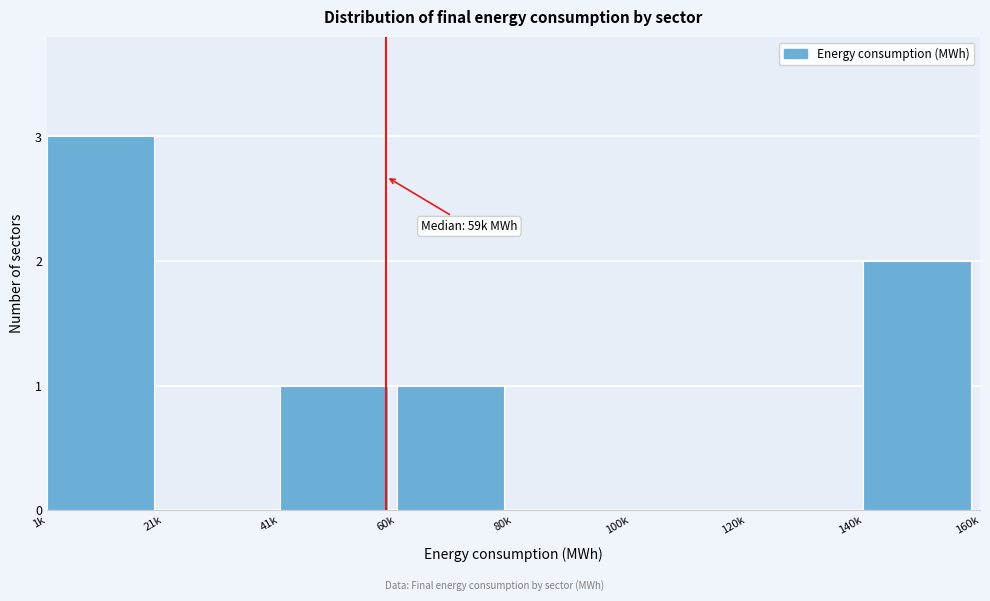

Reading left to right, list all the values displayed in this chart.

1k=3	21k=0	41k=1	60k=1	80k=0	100k=0	120k=0	140k=2